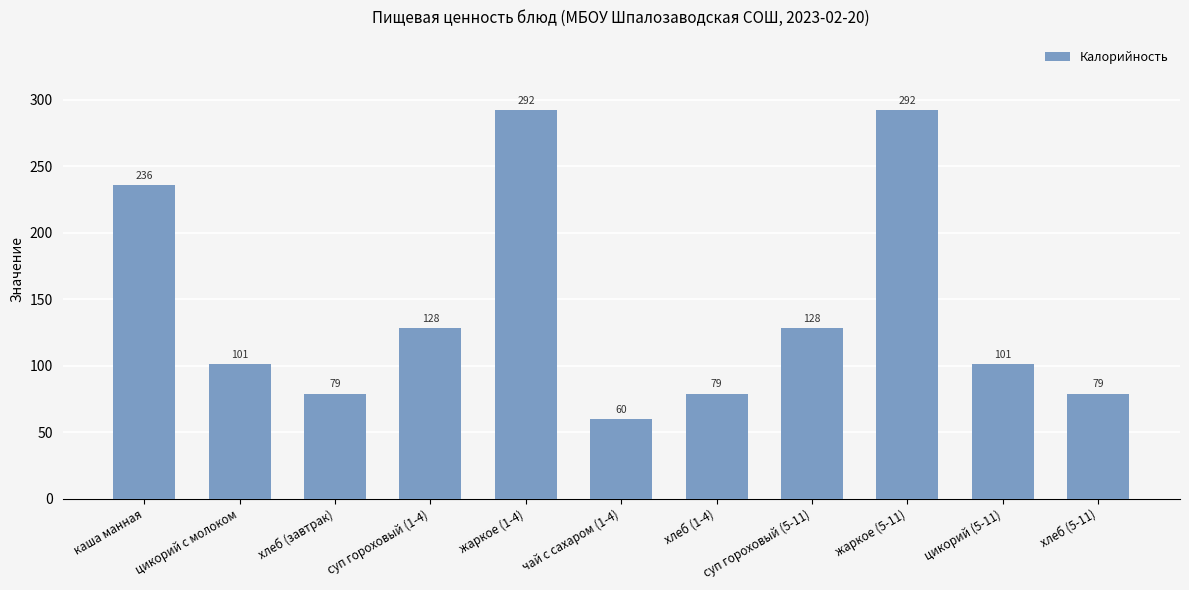

What value does the data have at хлеб (1-4)?

79.0